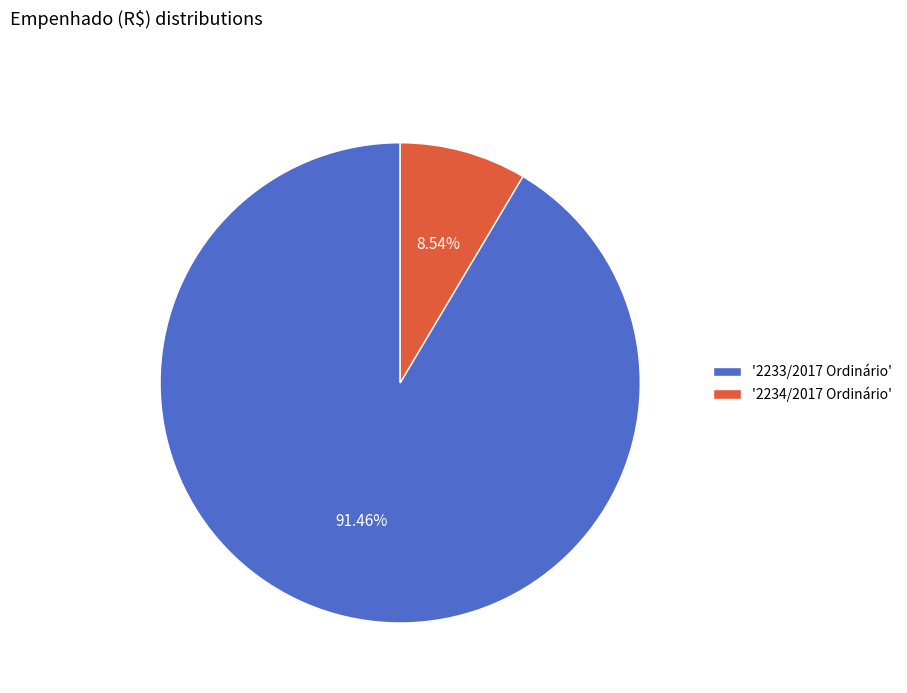

Which has a higher value, '2233/2017 Ordinário' or '2234/2017 Ordinário'?

'2233/2017 Ordinário'